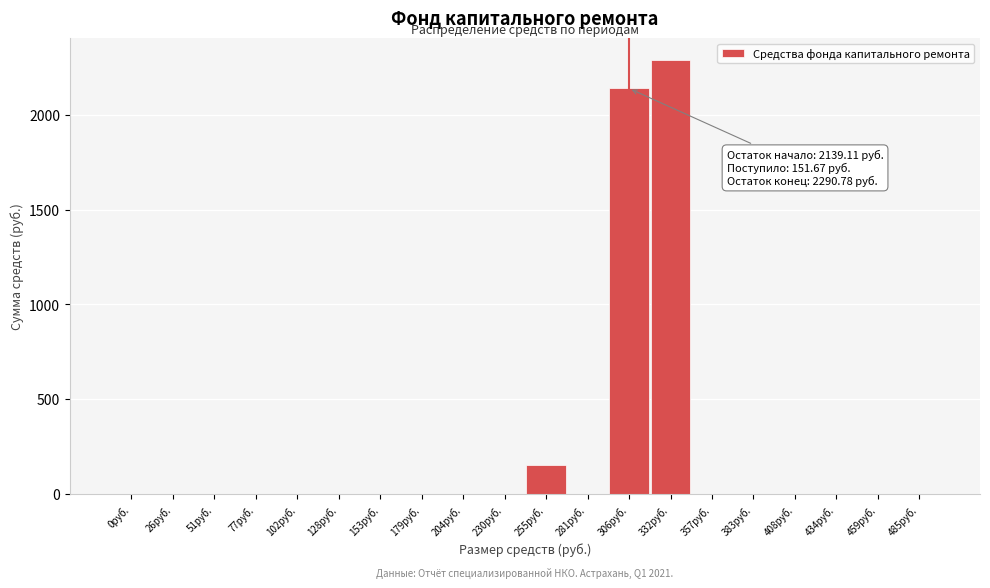

Reading left to right, list all the values displayed in this chart.

0руб.=0.0	26руб.=0.0	51руб.=0.0	77руб.=0.0	102руб.=0.0	128руб.=0.0	153руб.=0.0	179руб.=0.0	204руб.=0.0	230руб.=0.0	255руб.=151.7	281руб.=0.0	306руб.=2139.1	332руб.=2290.8	357руб.=0.0	383руб.=0.0	408руб.=0.0	434руб.=0.0	459руб.=0.0	485руб.=0.0